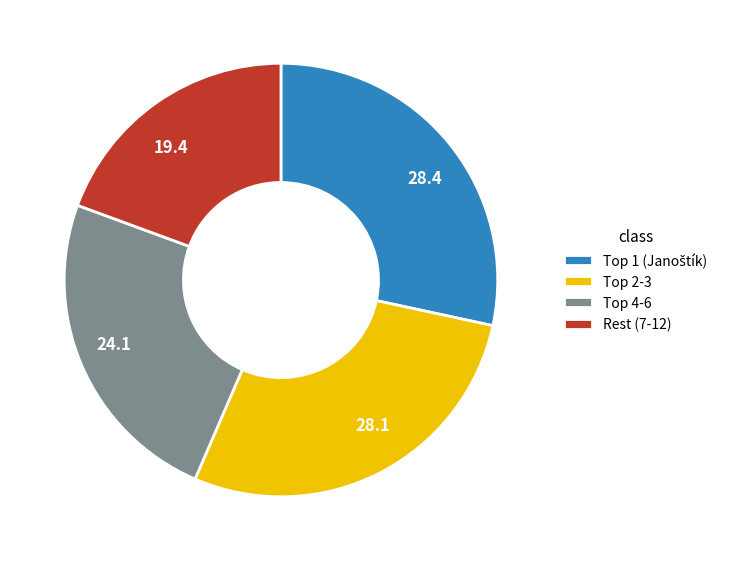

Which has a higher value, 24.1 or 19.4?

24.1